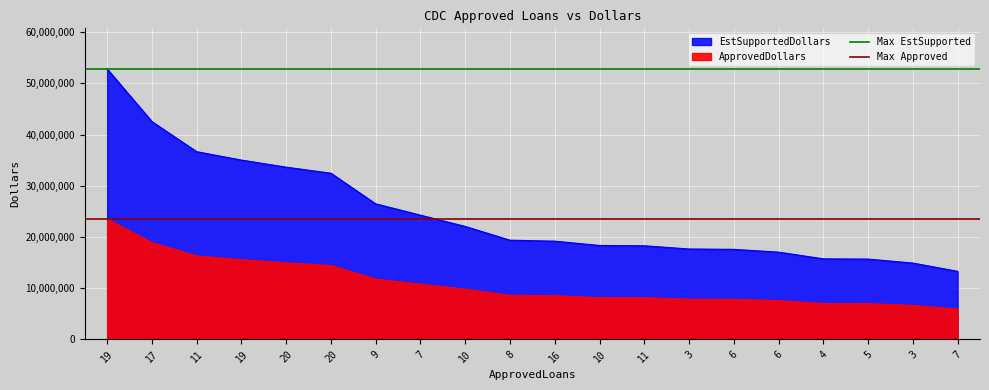

The Max EstSupported series shows 36309887 at 19. True or false?

False